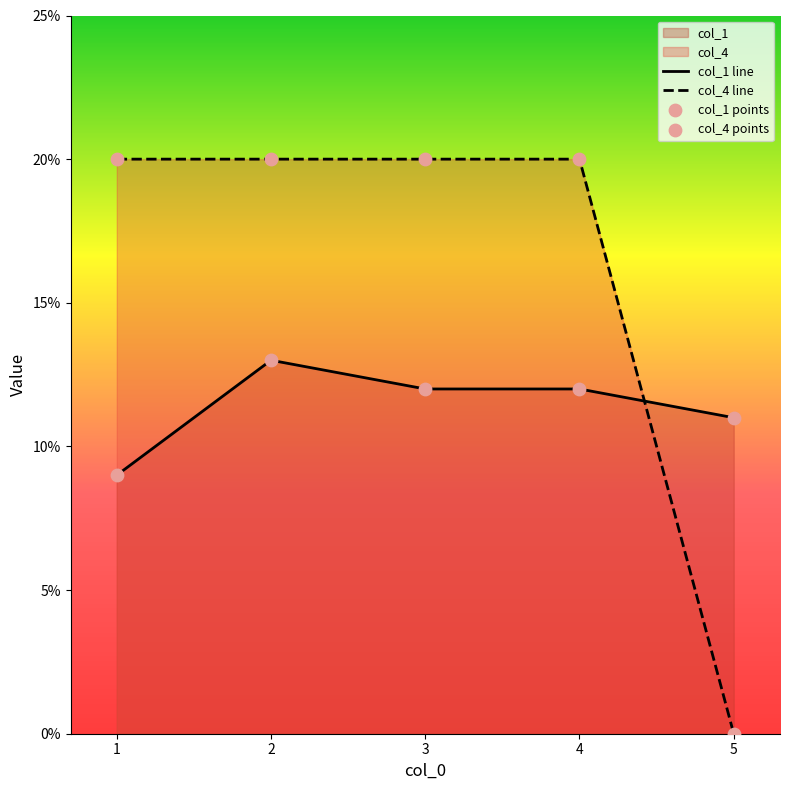

At how many categories does at least one series exceed 7?

5